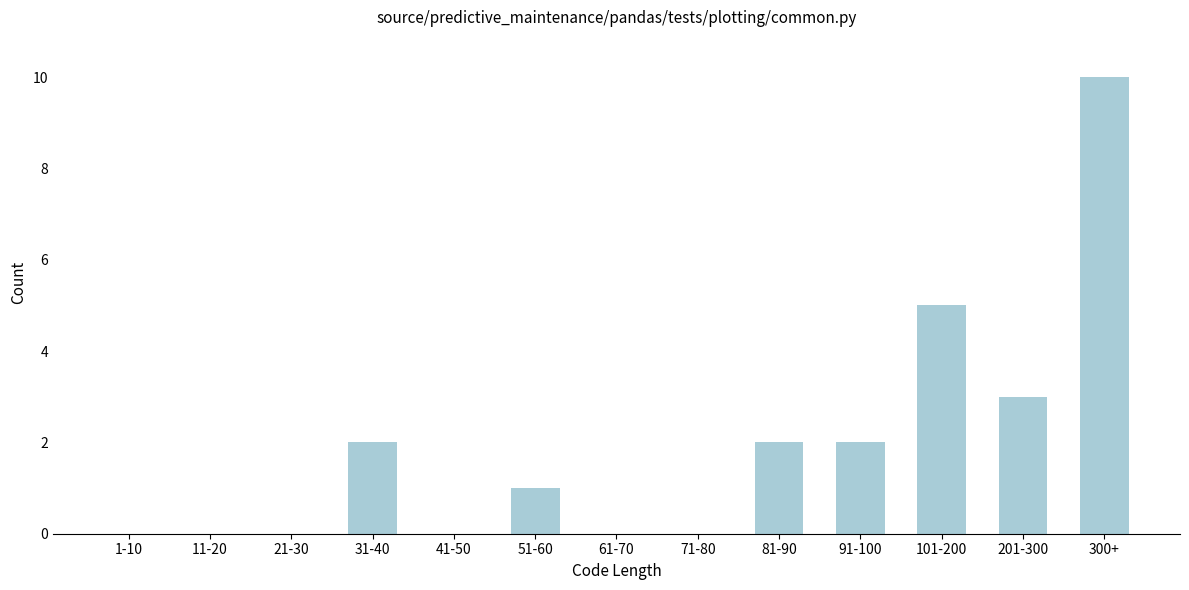

Reading left to right, extract all data points from this chart.

1-10=0	11-20=0	21-30=0	31-40=2	41-50=0	51-60=1	61-70=0	71-80=0	81-90=2	91-100=2	101-200=5	201-300=3	300+=10